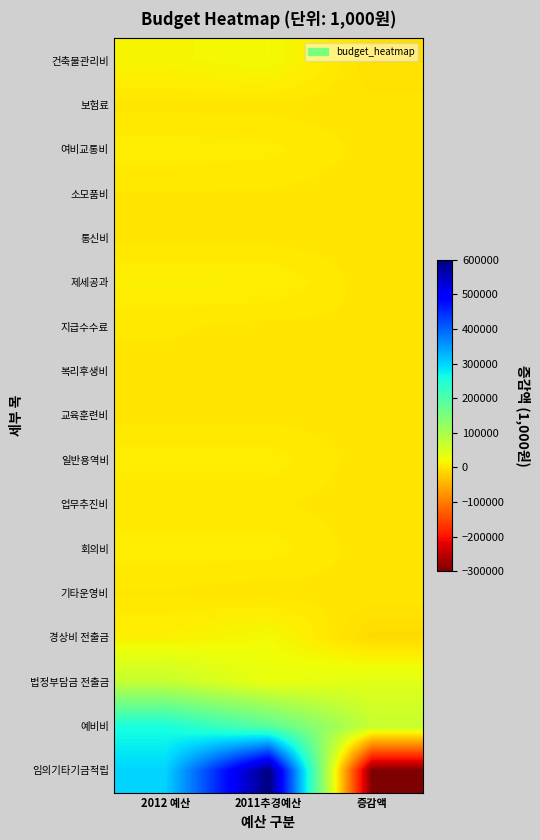

What is the maximum value shown in the chart?

600000